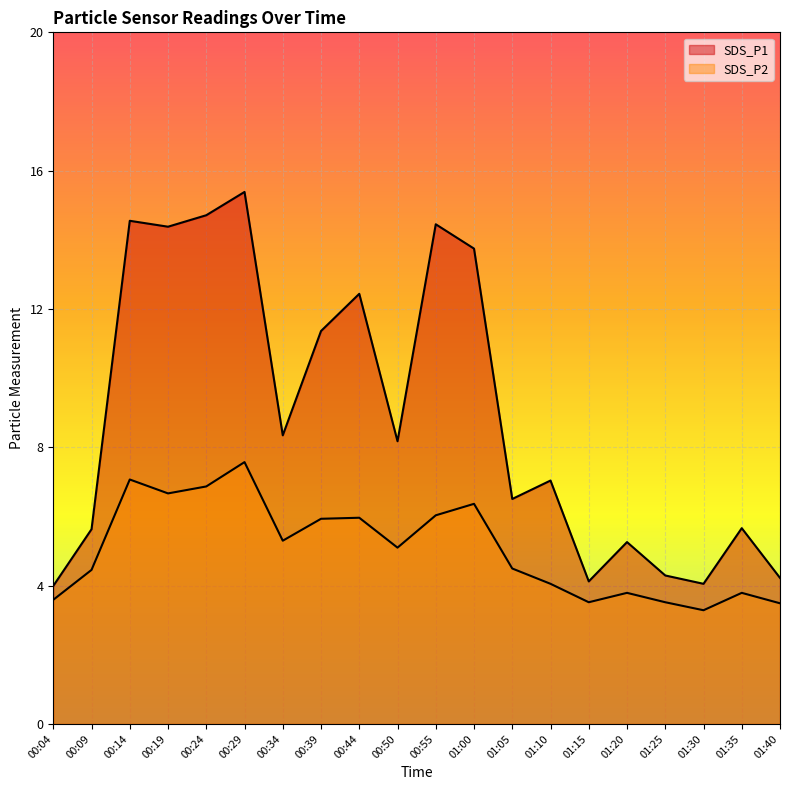

How many lines are shown in the chart?

2